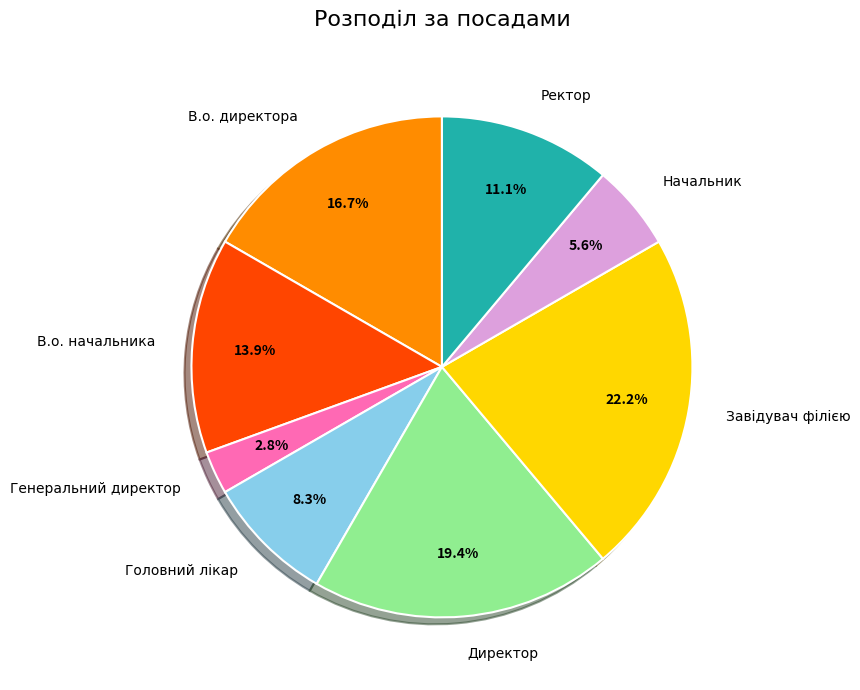

To the nearest percent, what is the average slice percentage?

12%